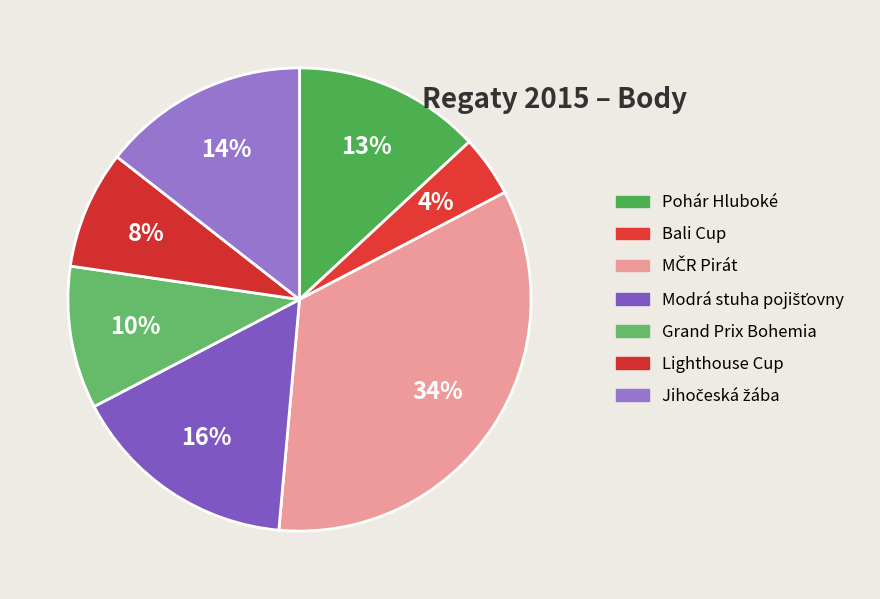

Does Jihočeská žába represent more than half of the total?

No